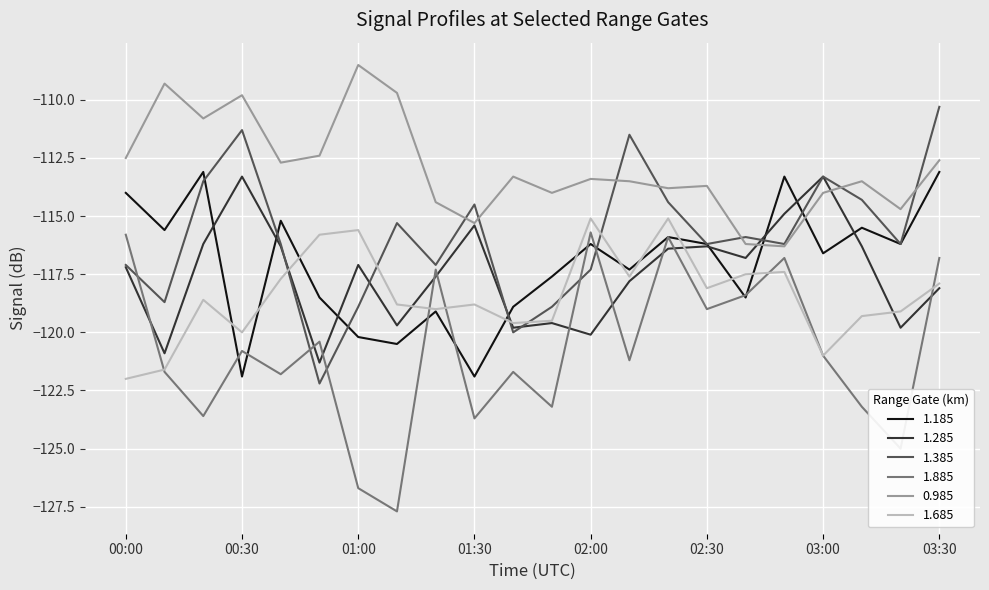

What is the minimum value shown in the chart?

-127.7